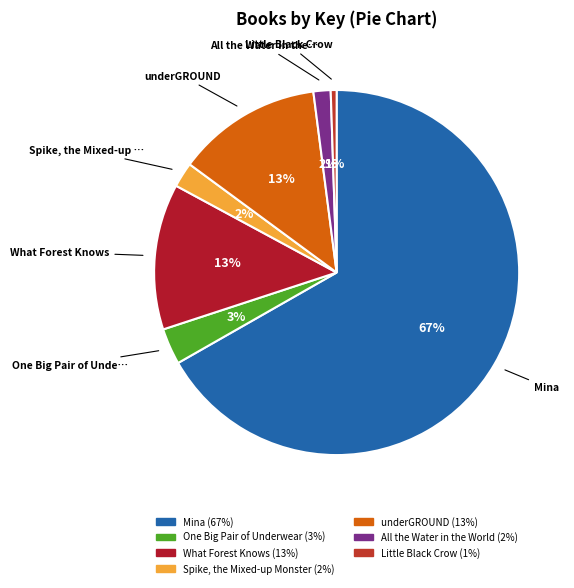

How many slices are in this pie chart?

7